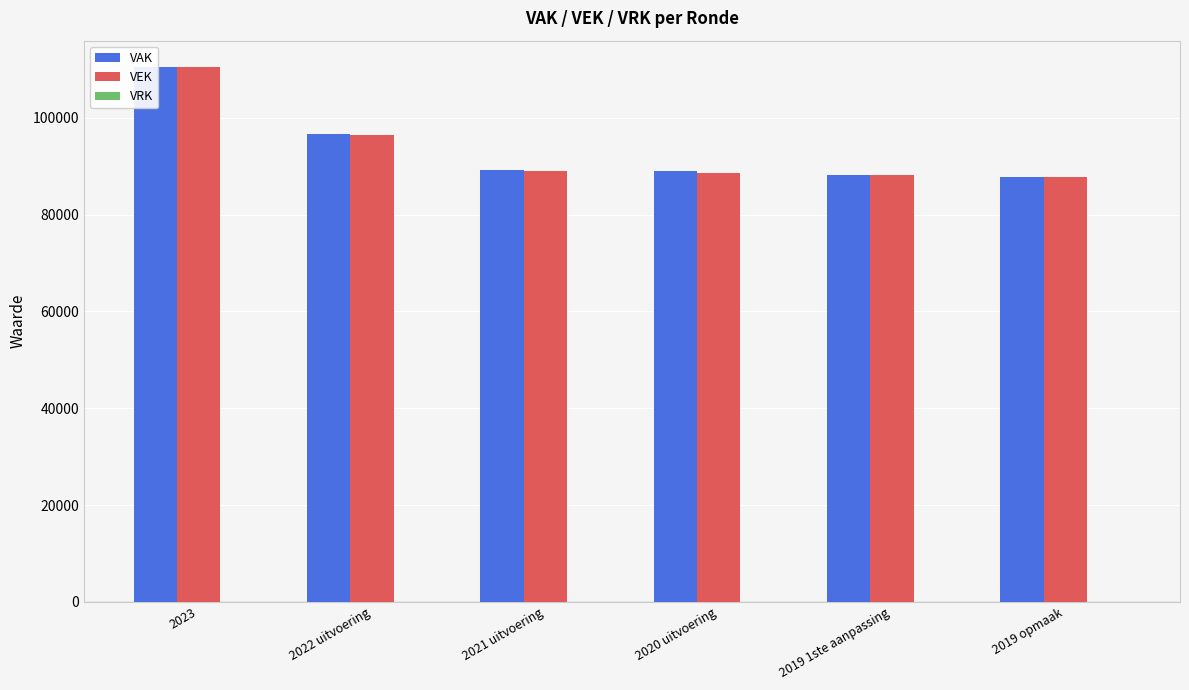

What is the difference between the VEK values at 2023 and 2019 opmaak?

22582